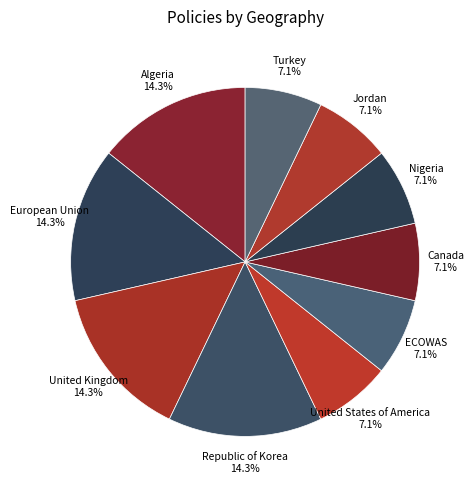

Is European Union the majority of the pie?

No